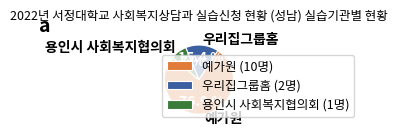

Which slice is the largest?

예가원